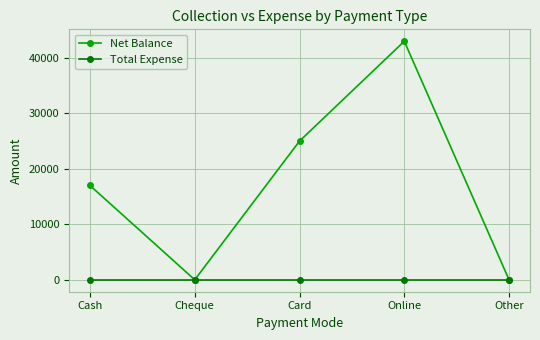

True or false: Total Expense has more than 2 interior local peaks.

False